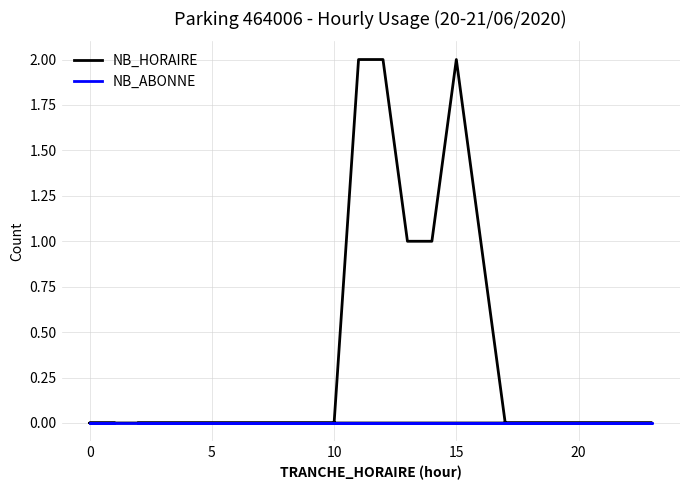

Is it true that NB_ABONNE equals 0 at 9?

True